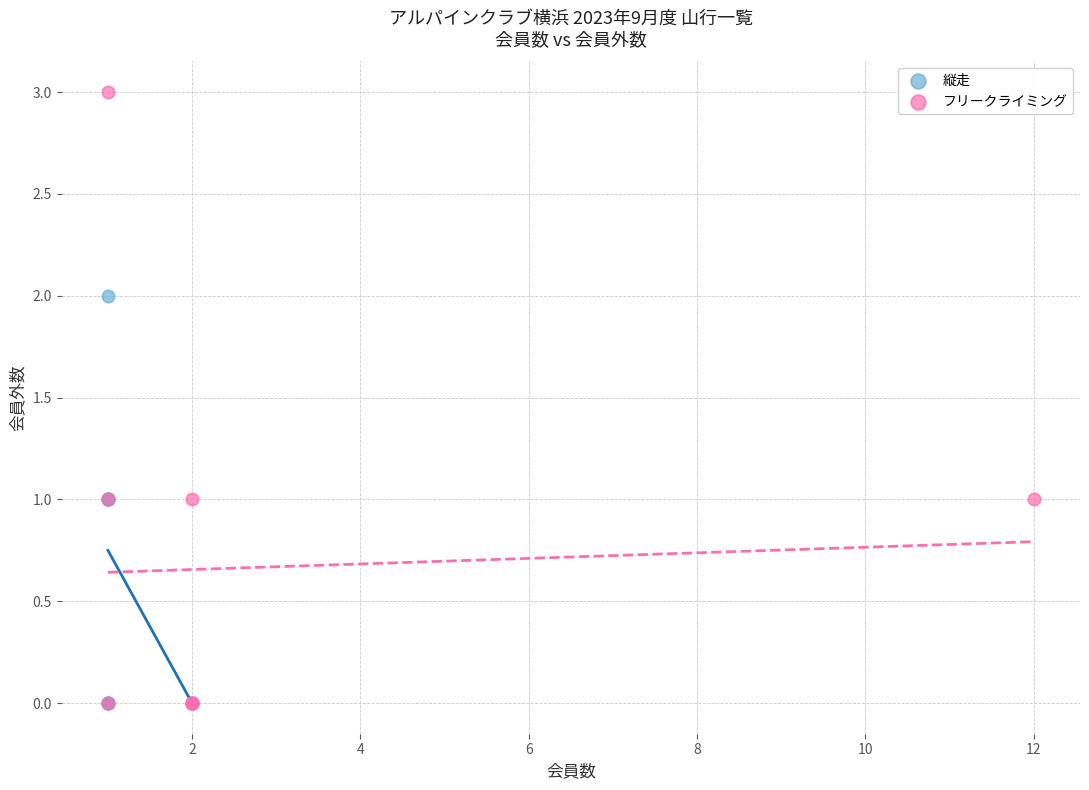

What are all the series names shown in the legend?

縦走, フリークライミング